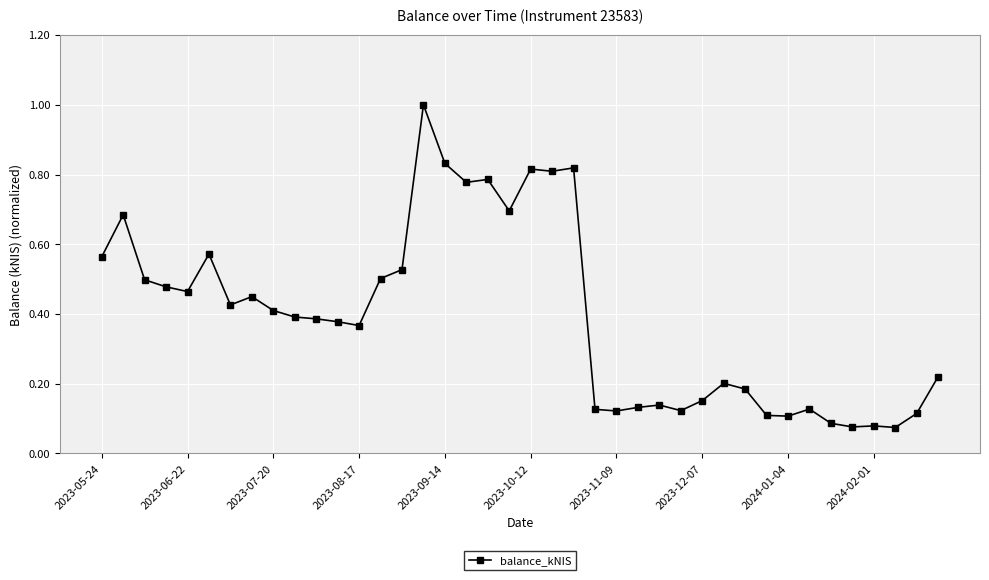

How many lines are shown in the chart?

1